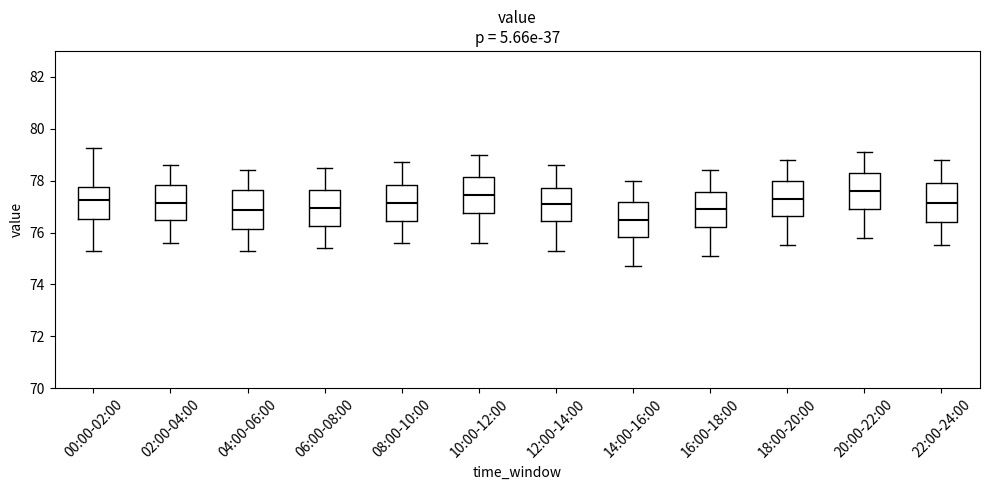

Reading left to right, read every box against the y-axis: the position of its median line, the range the box covers, and the ends of its whiskers. The values are not printed on the chart, so give them approximately, as read against the axis.

00:00-02:00: median 77.2, box 76.6 to 77.8, whiskers 75.2 to 79.2
02:00-04:00: median 77.2, box 76.4 to 77.8, whiskers 75.6 to 78.6
04:00-06:00: median 76.8, box 76.2 to 77.6, whiskers 75.4 to 78.4
06:00-08:00: median 77.0, box 76.2 to 77.6, whiskers 75.4 to 78.6
08:00-10:00: median 77.2, box 76.4 to 77.8, whiskers 75.6 to 78.8
10:00-12:00: median 77.4, box 76.8 to 78.2, whiskers 75.6 to 79.0
12:00-14:00: median 77.2, box 76.4 to 77.8, whiskers 75.4 to 78.6
14:00-16:00: median 76.6, box 75.8 to 77.2, whiskers 74.8 to 78.0
16:00-18:00: median 77.0, box 76.2 to 77.6, whiskers 75.2 to 78.4
18:00-20:00: median 77.4, box 76.6 to 78.0, whiskers 75.6 to 78.8
20:00-22:00: median 77.6, box 77.0 to 78.2, whiskers 75.8 to 79.2
22:00-24:00: median 77.2, box 76.4 to 78.0, whiskers 75.6 to 78.8